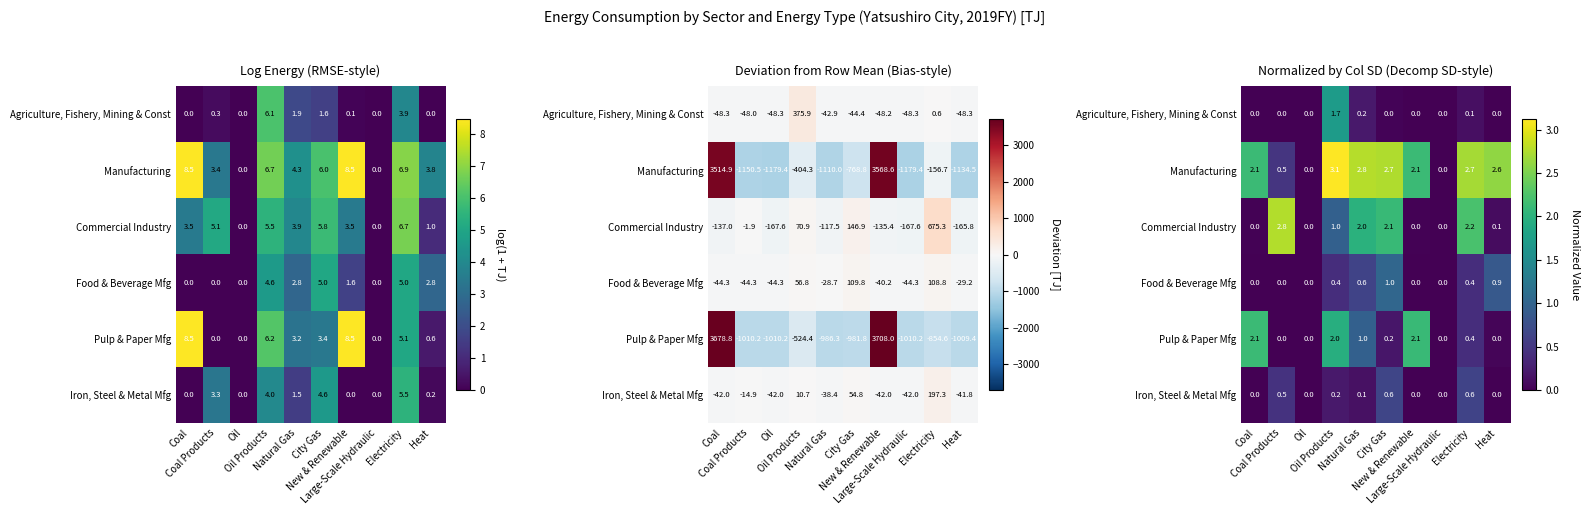

The Food & Beverage Mfg series shows -0.4 at Oil. True or false?

False